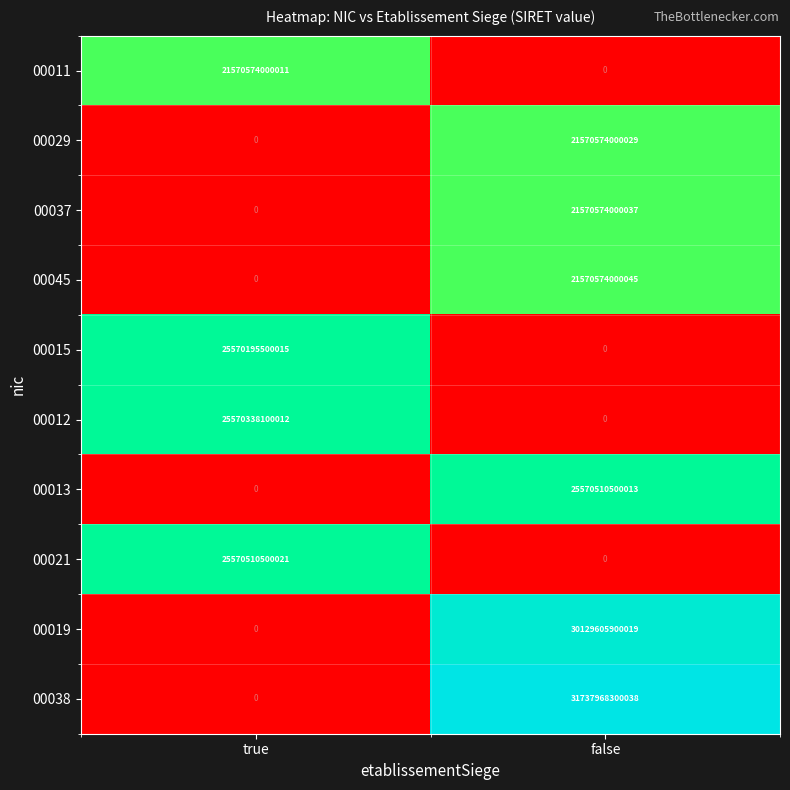

What is the difference between the 00012 values at true and false?

25570338100012